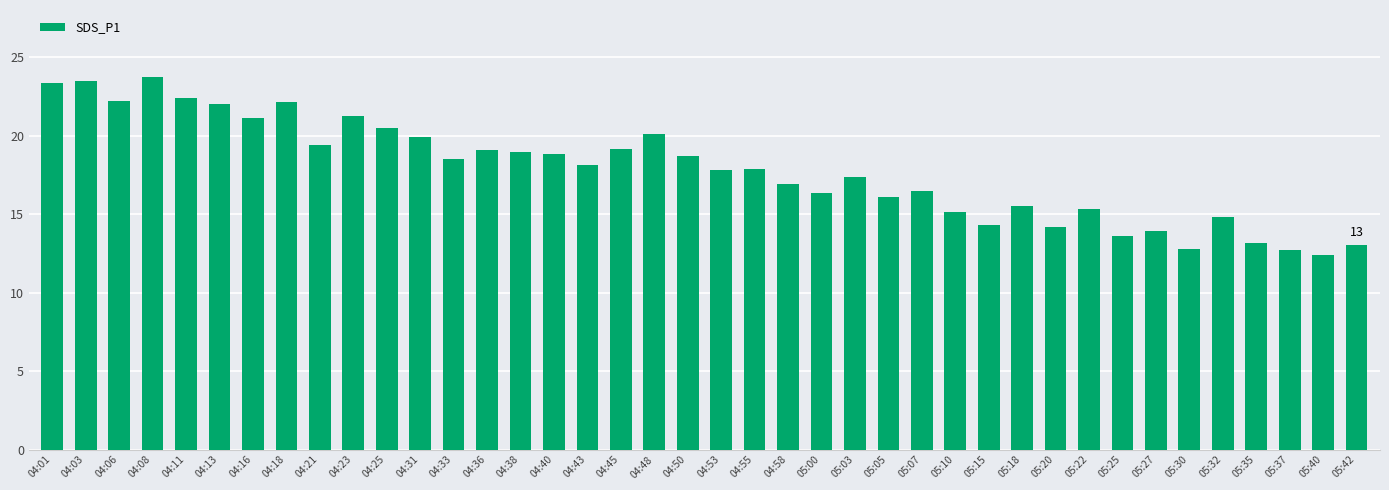

What is the label of the 31st bar from the right?

04:23